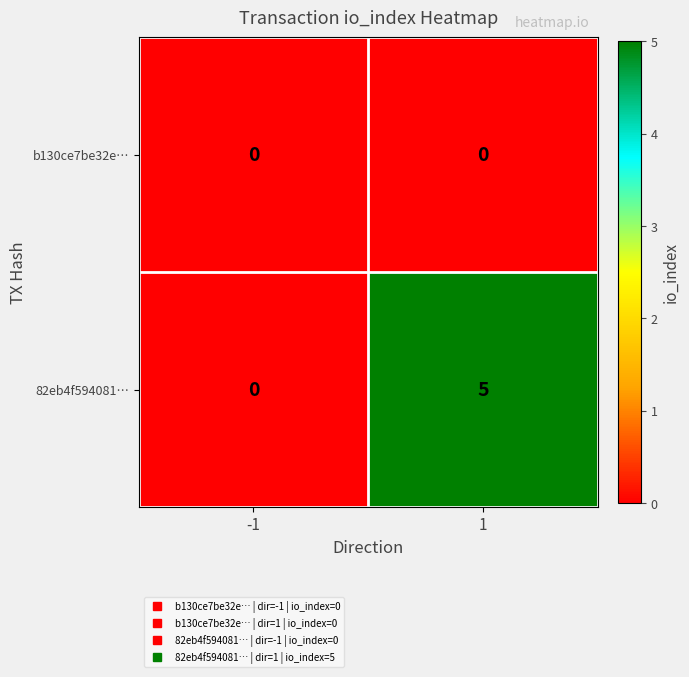

Which series has the largest total across all categories?

82eb4f594081…